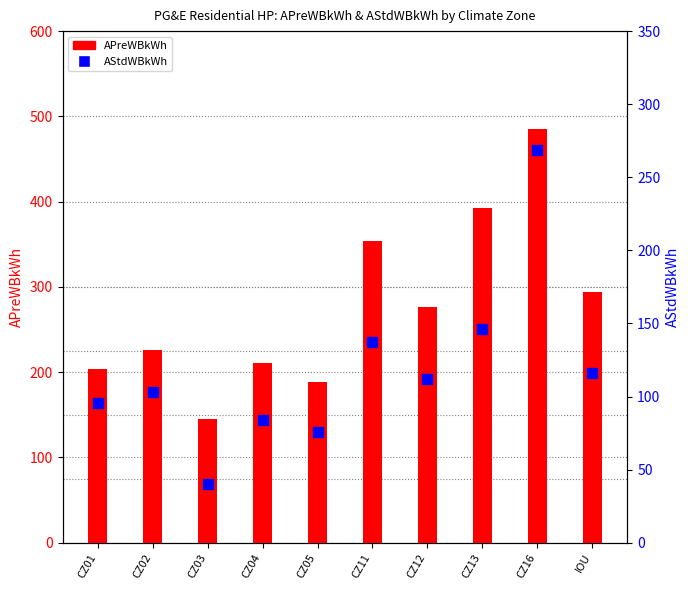

Which series has the largest total across all categories?

APreWBkWh